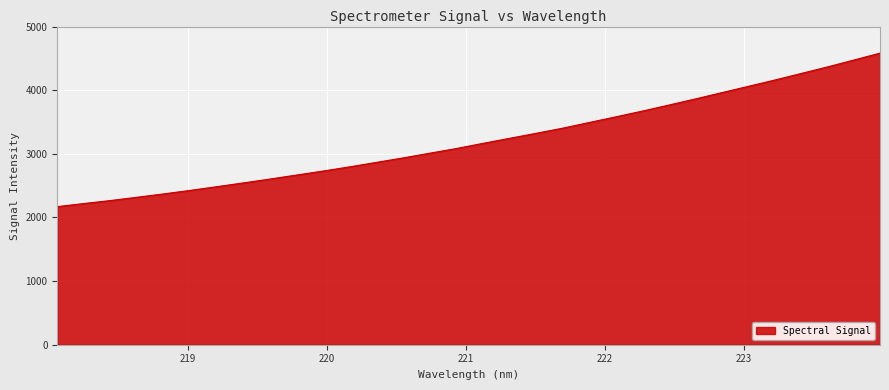

What is the sum of all values?

102807.7